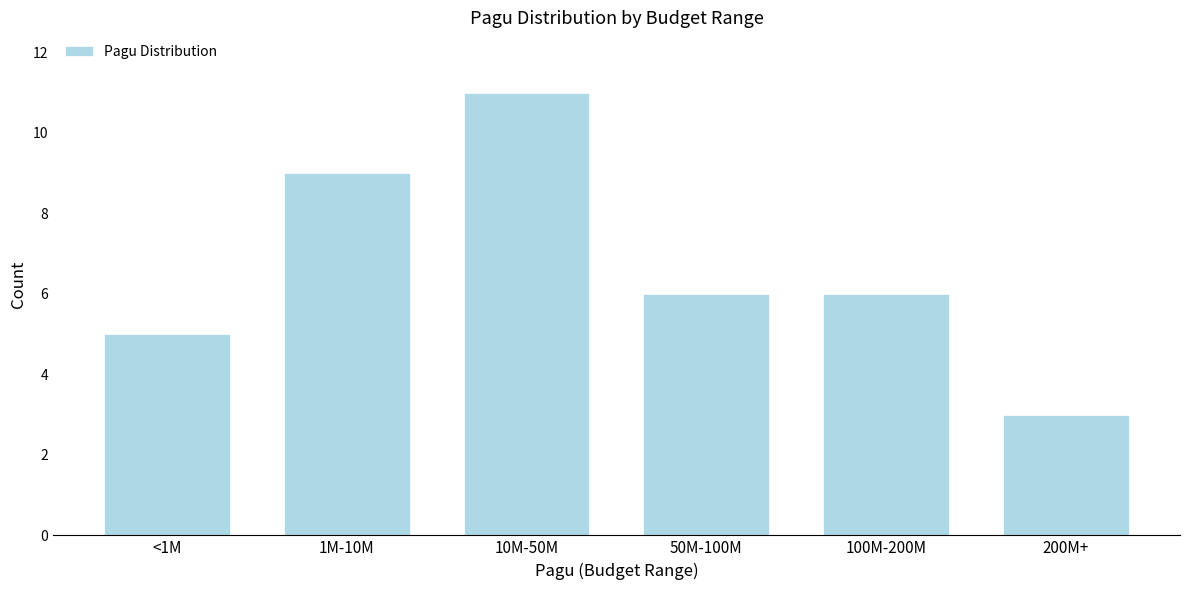

Reading left to right, what are all the values shown in this chart?

<1M=5	1M-10M=9	10M-50M=11	50M-100M=6	100M-200M=6	200M+=3